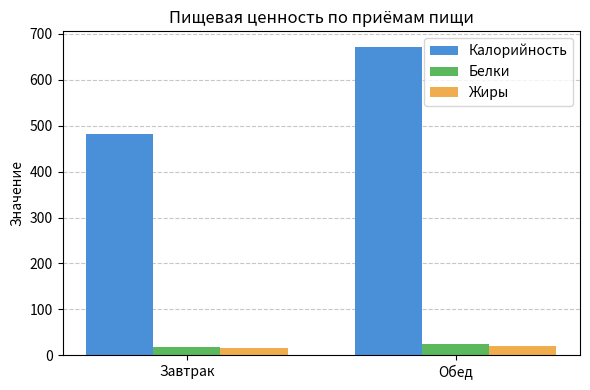

How many data points in Калорийность are above 672?

1